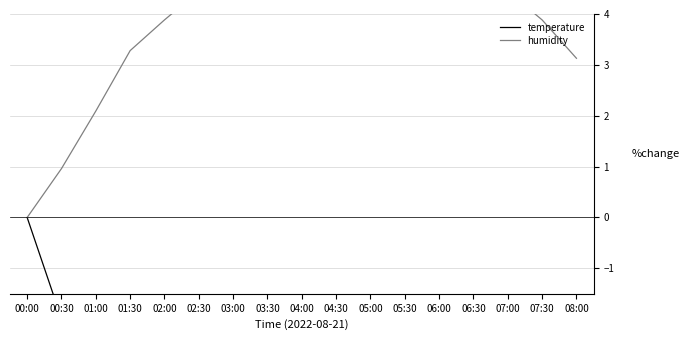

Is it true that temperature equals -3.7 at 01:30?

False